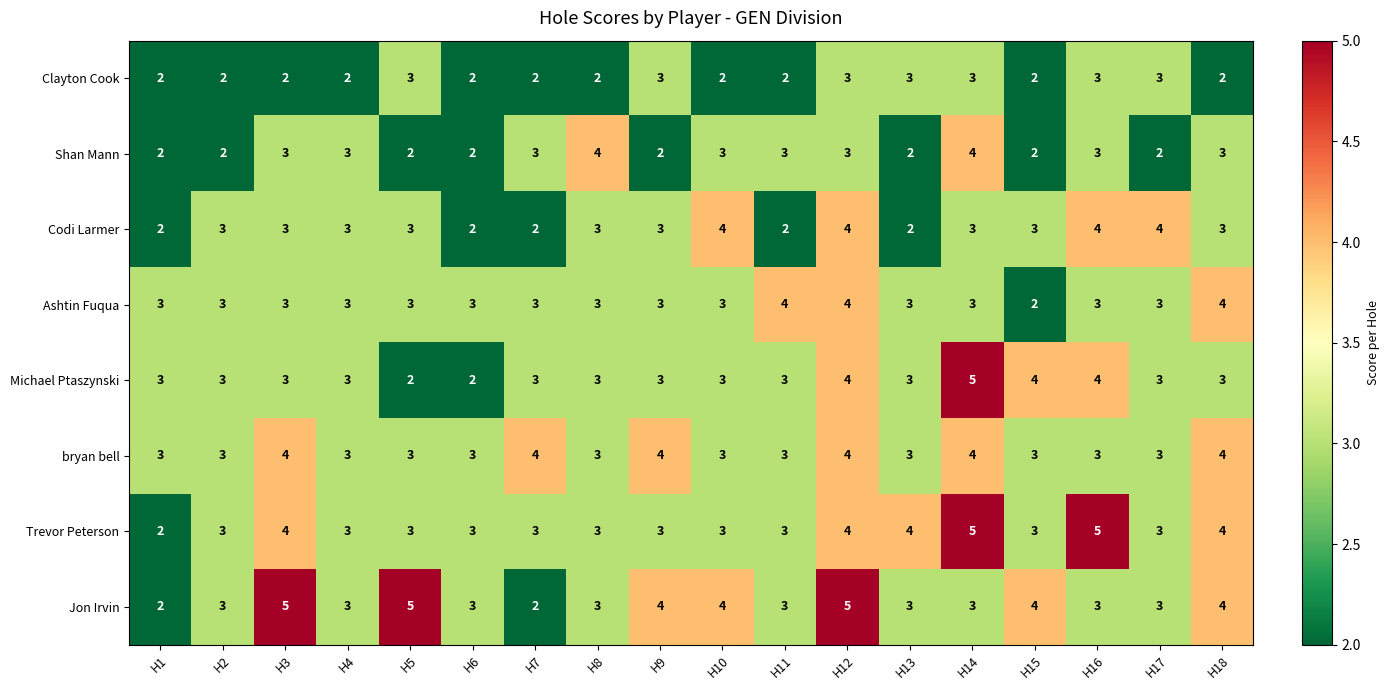

At which category is the sum across all series the highest?

H12